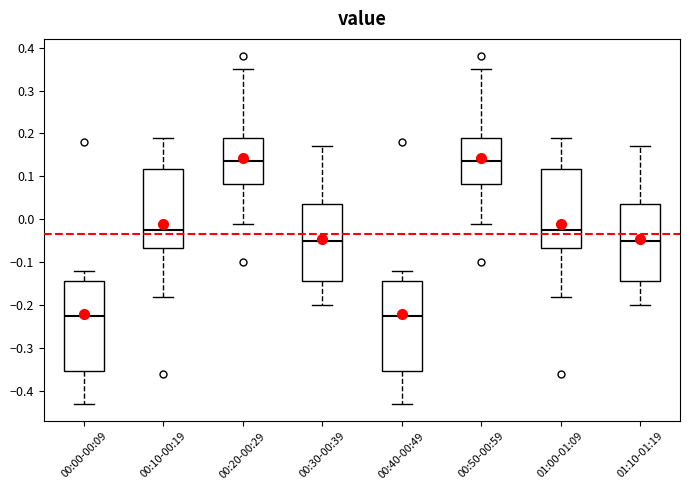

Where is the lower edge of the box for 00:20-00:29 on the y-axis? The values are not printed on the chart, so give them approximately, as read against the axis.

0.08